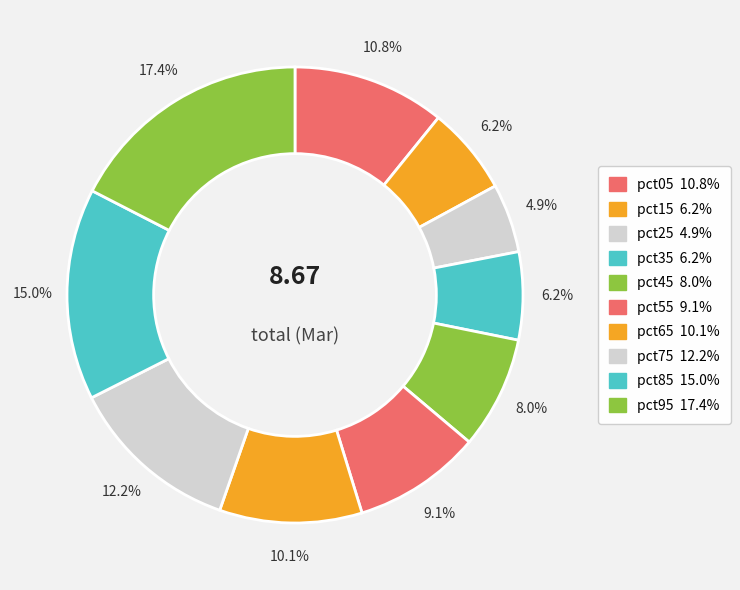

What percentage is the pct65 slice, to the nearest percent?

10%